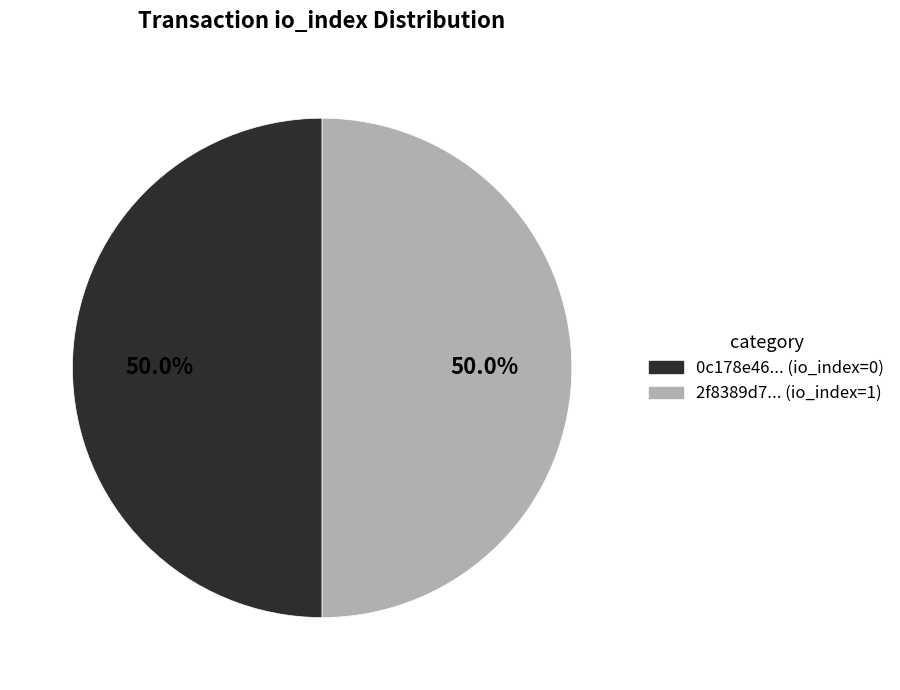

To the nearest percent, what is the average slice percentage?

50%